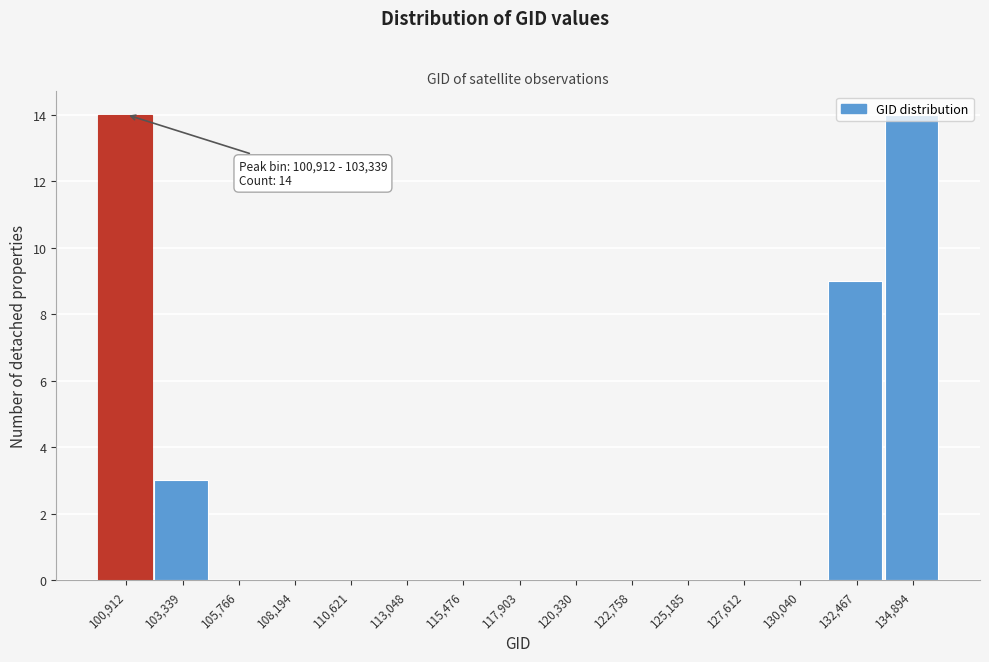

What is the sum of all values?

40